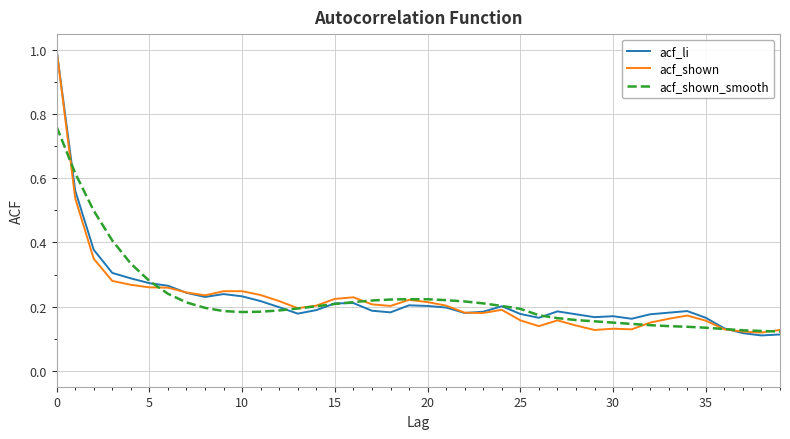

What is the sum of all acf_li values?

9.1